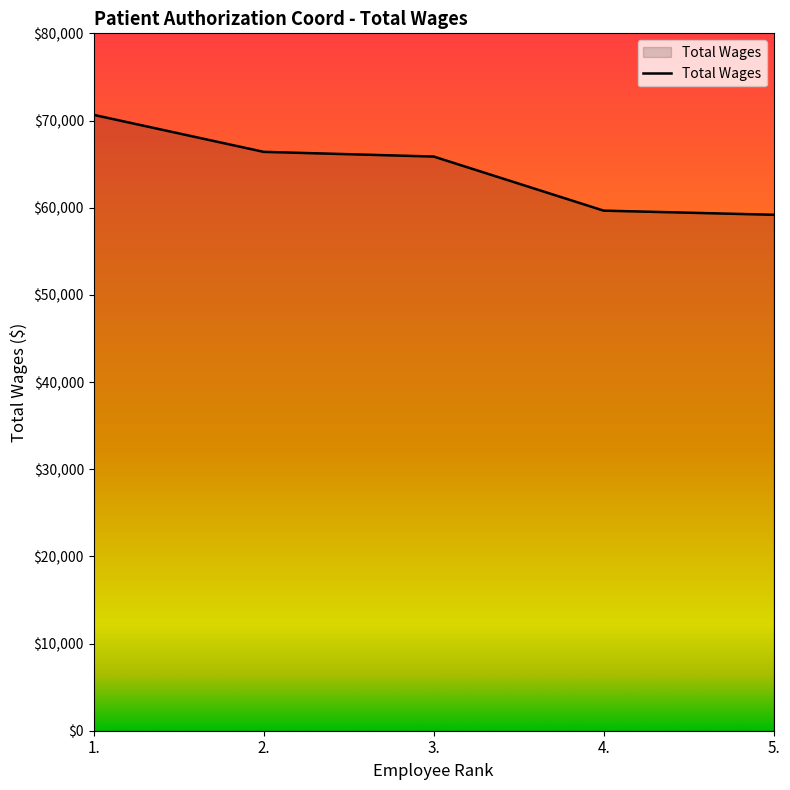

What is the greatest value displayed?

70649